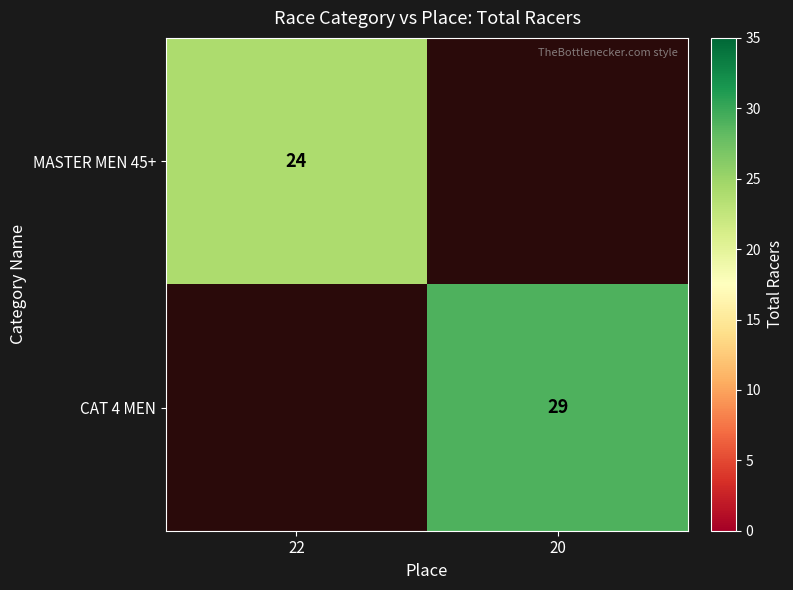

At how many categories does at least one series exceed 26?

1